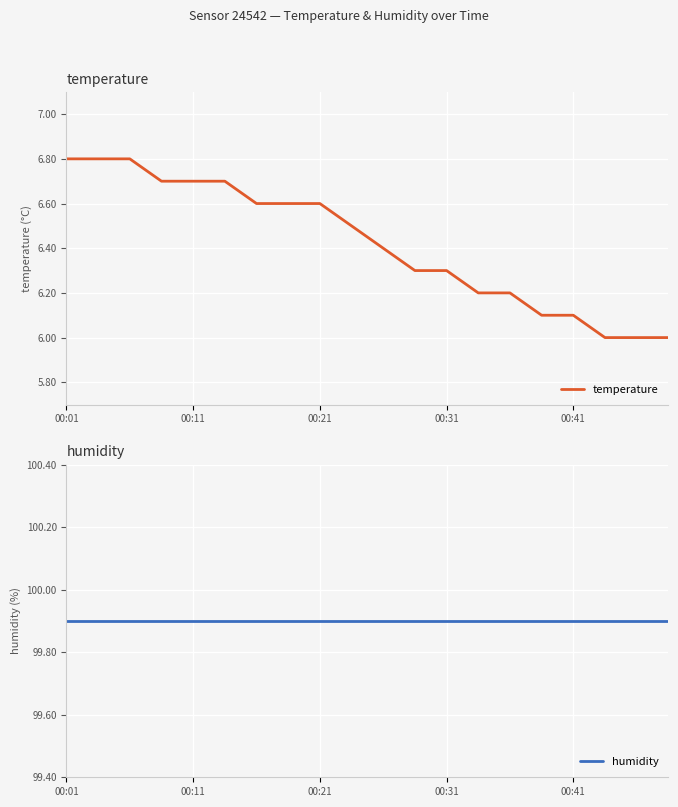

Is this an area chart (filled region under the line)?

No